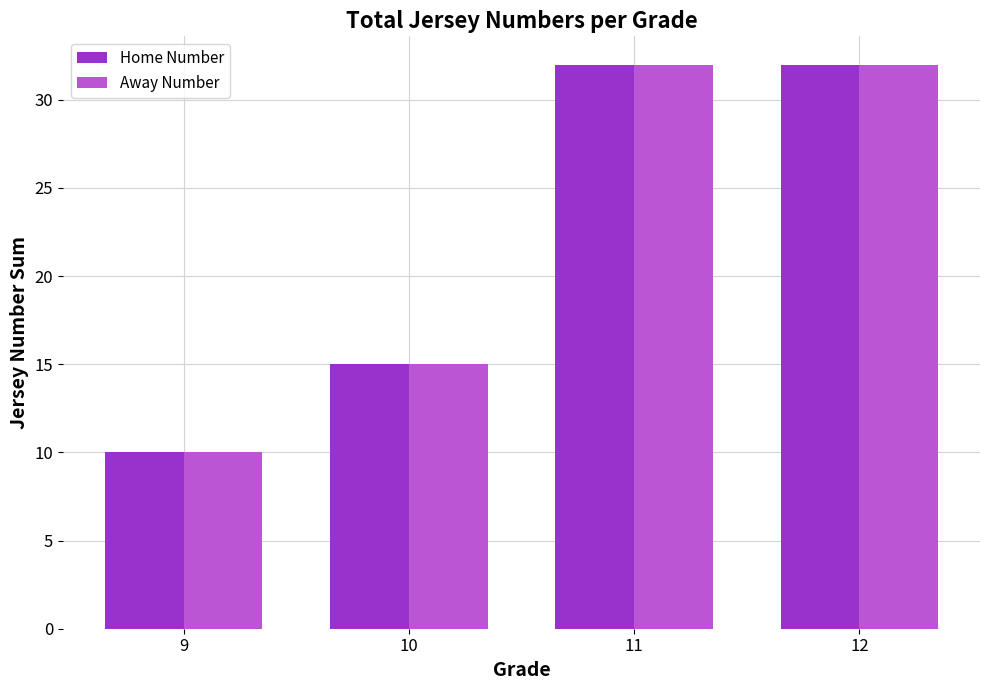

Is it true that Away Number equals 8 at 10?

False